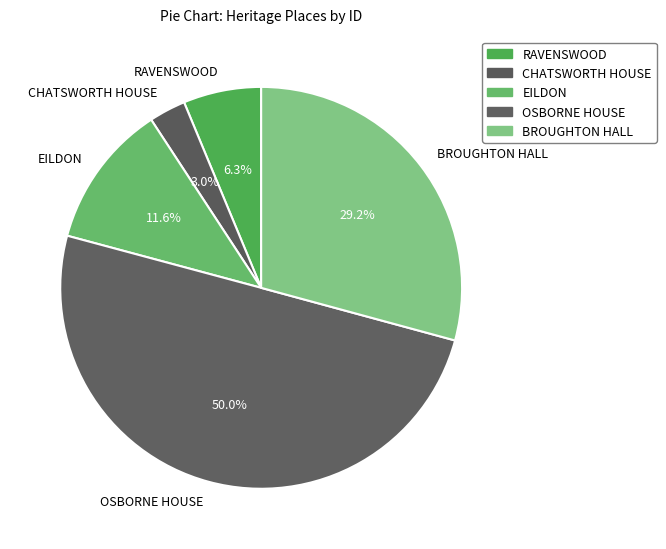

Which slice is the largest?

OSBORNE HOUSE